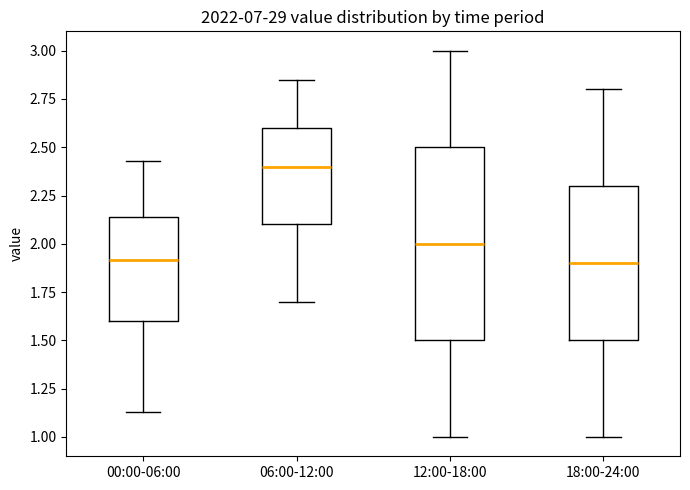

Reading left to right, read every box against the y-axis: the position of its median line, the range the box covers, and the ends of its whiskers. The values are not printed on the chart, so give them approximately, as read against the axis.

00:00-06:00: median 1.90, box 1.60 to 2.15, whiskers 1.15 to 2.45
06:00-12:00: median 2.40, box 2.10 to 2.60, whiskers 1.70 to 2.85
12:00-18:00: median 2.00, box 1.50 to 2.50, whiskers 1.00 to 3.00
18:00-24:00: median 1.90, box 1.50 to 2.30, whiskers 1.00 to 2.80